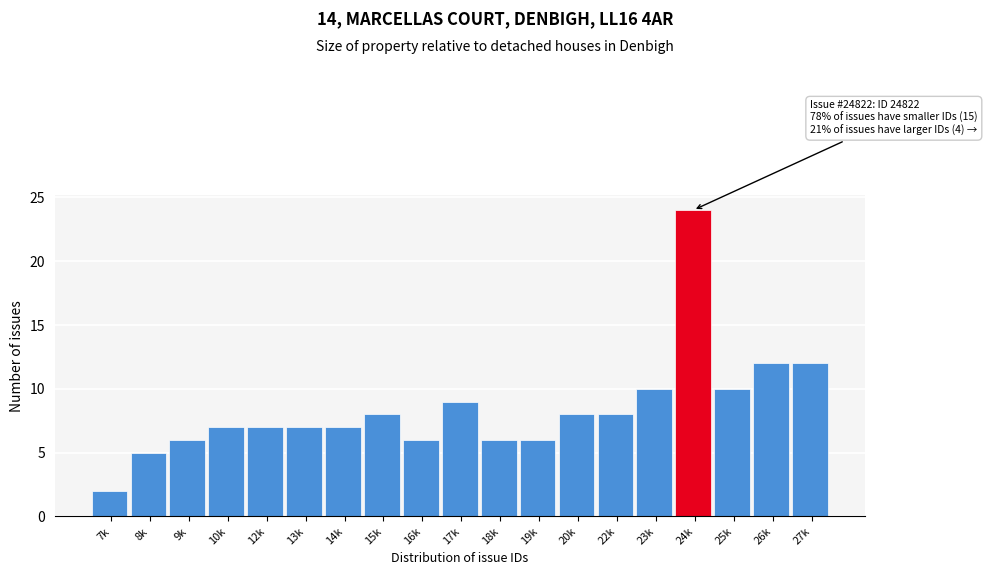

Reading left to right, what are all the values shown in this chart?

2	5	6	7	7	7	7	8	6	9	6	6	8	8	10	24	10	12	12